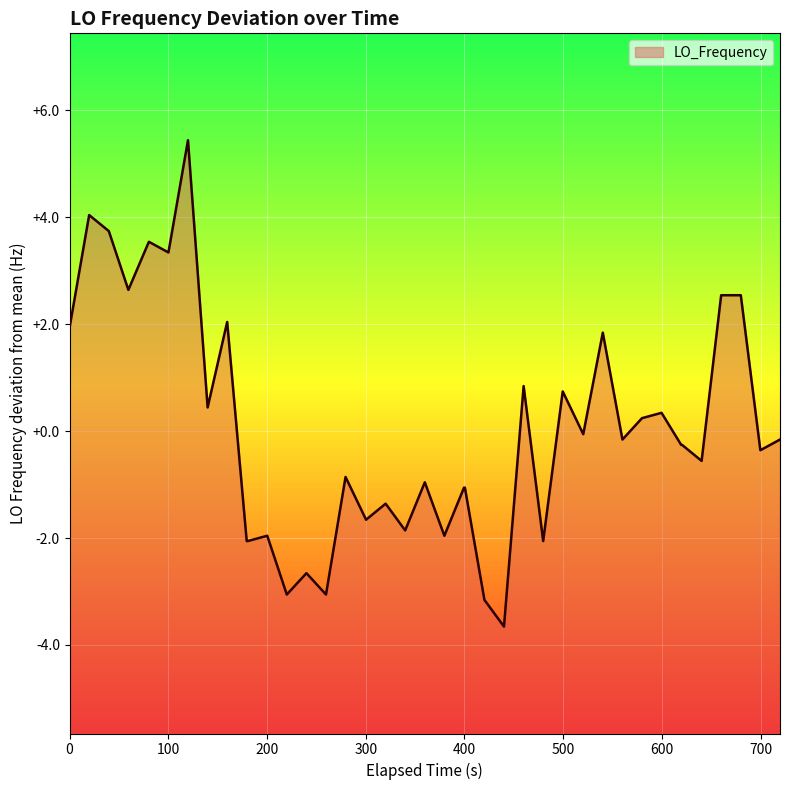

What is the difference between the maximum and minimum values?

9.1